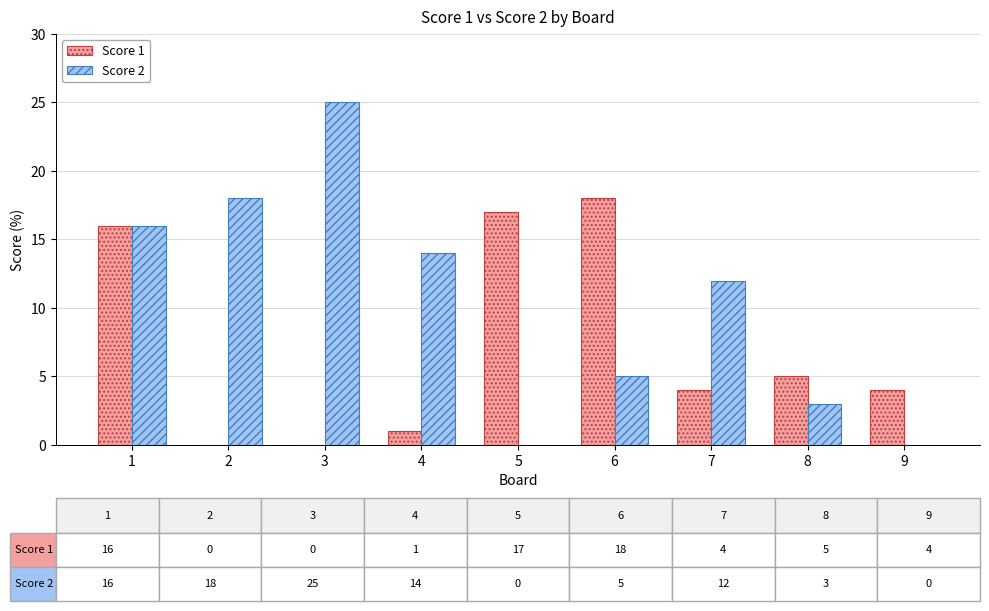

Which series has the largest total across all categories?

Score 2